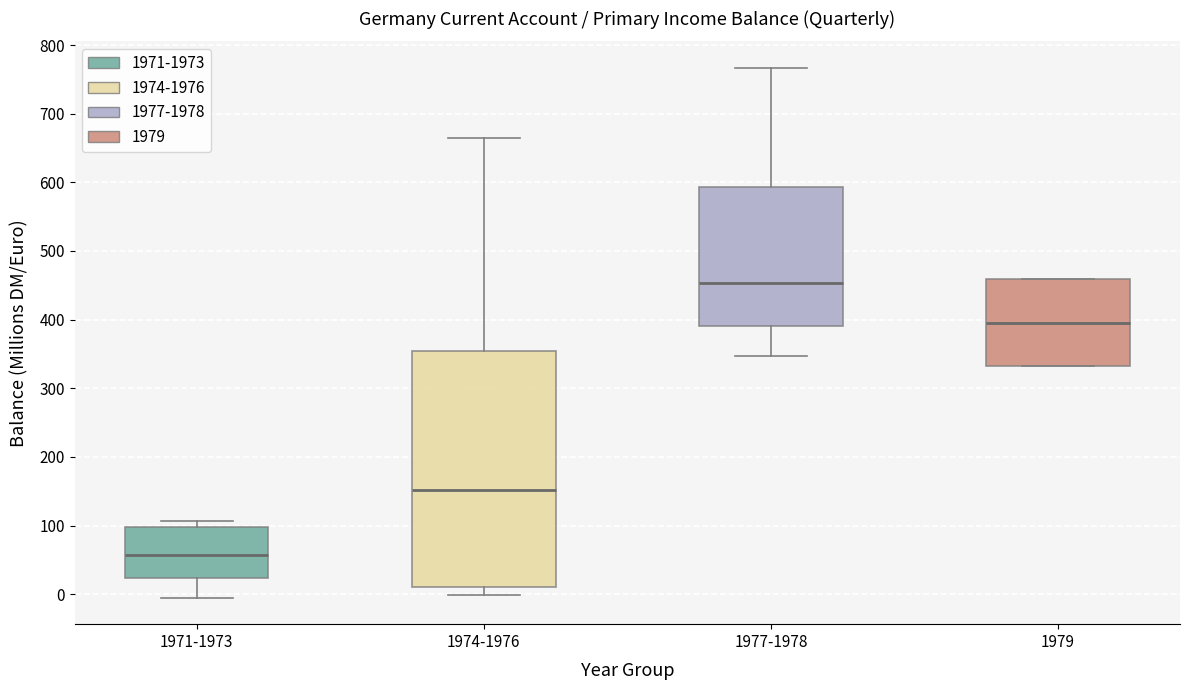

Which box is the tallest, from its lower edge to its upper edge?

1974-1976